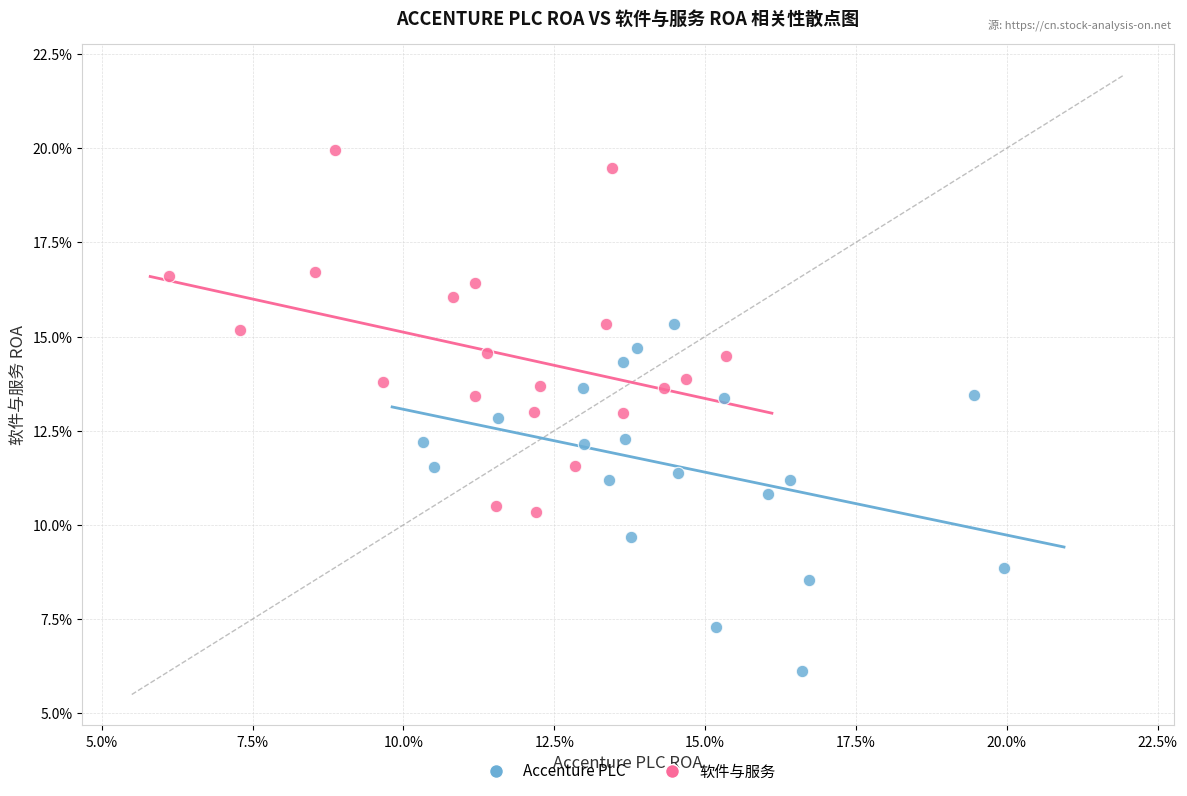

Which series reaches the minimum Y coordinate?

Accenture PLC